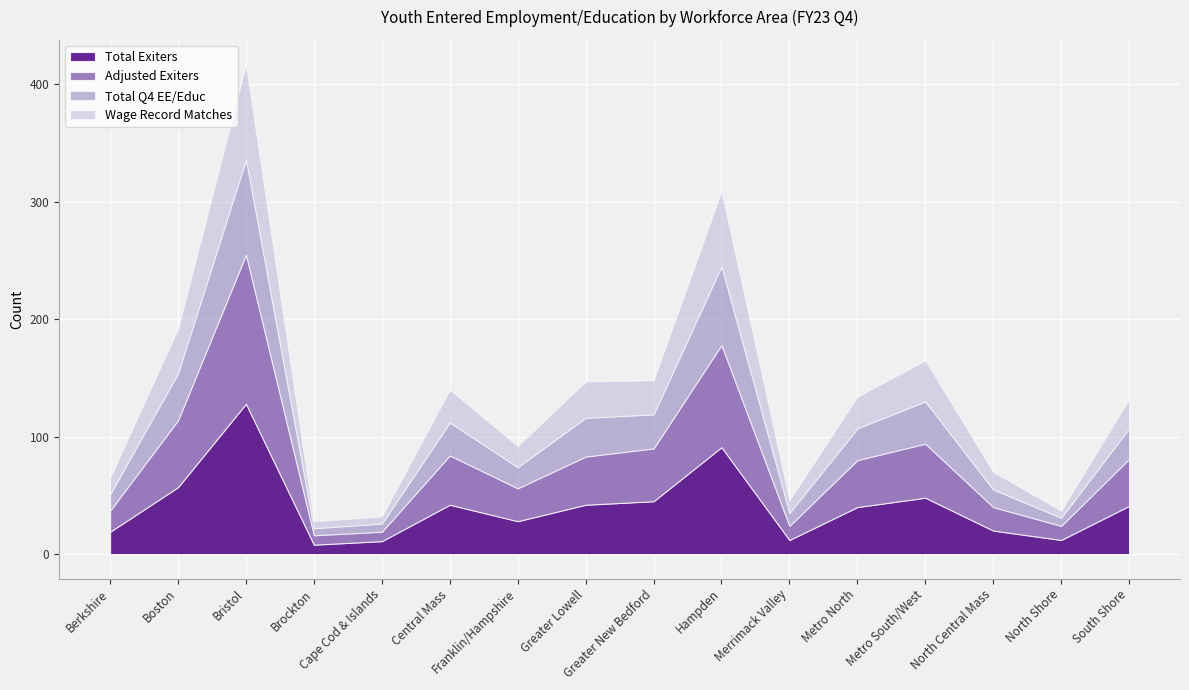

Rank the series by their maximum value, from highest to lowest.

Total Exiters, Adjusted Exiters, Total Q4 EE/Educ, Wage Record Matches